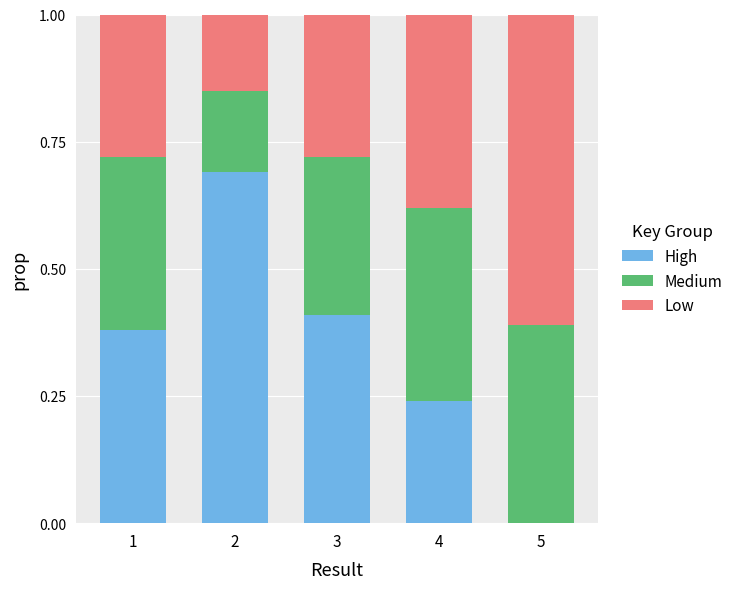

What is the total value across all series at 5?

1.0